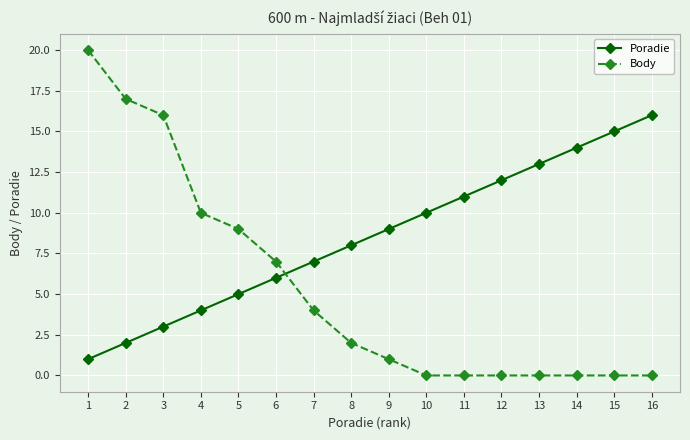

What is the highest value of the Poradie series?

16